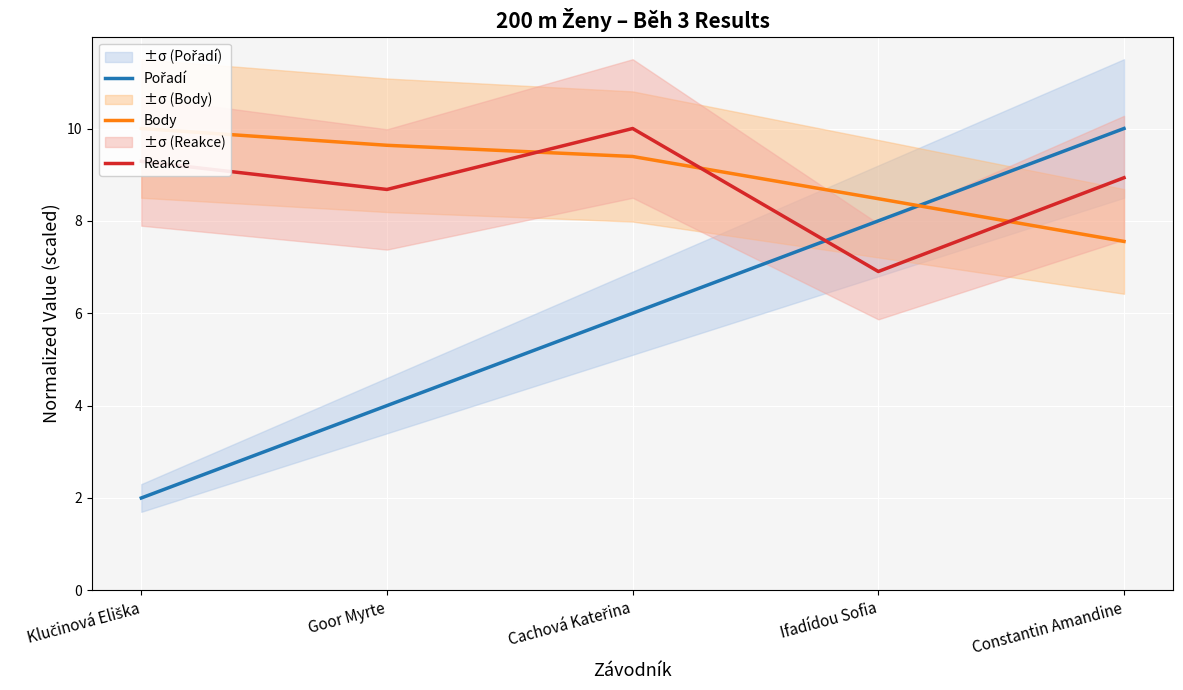

List the series in order of their peak value, lowest first.

Pořadí, Body, Reakce